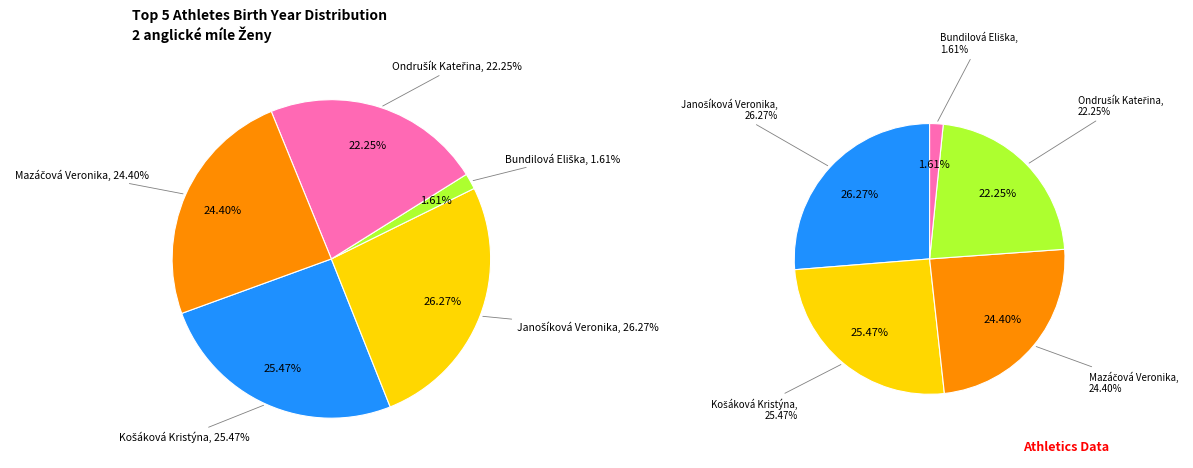

Combined, what portion of the pie is Ondrušík Kateřina and Bundilová Eliška?

23.9%